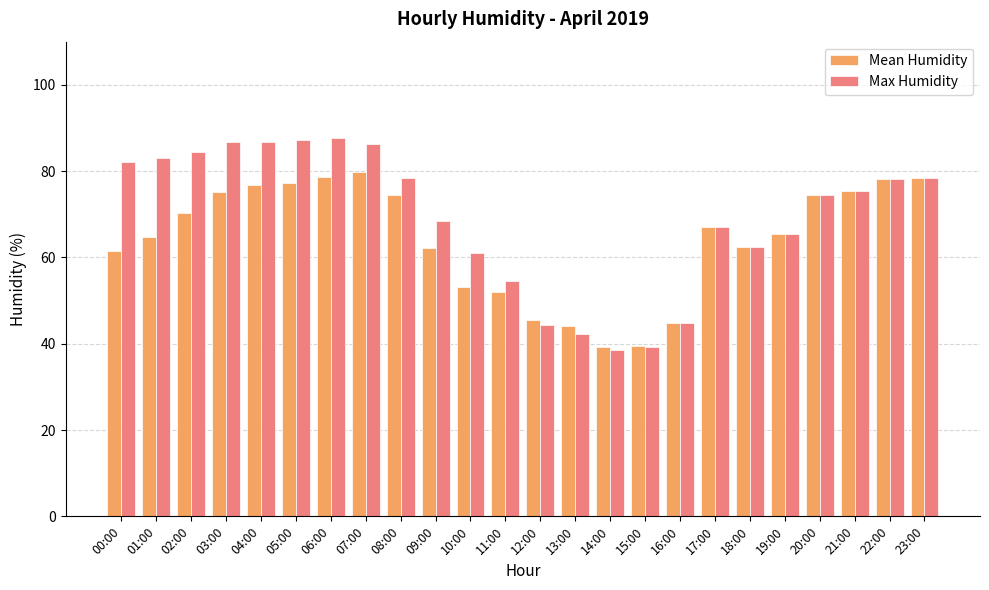

How many groups of bars are there?

24